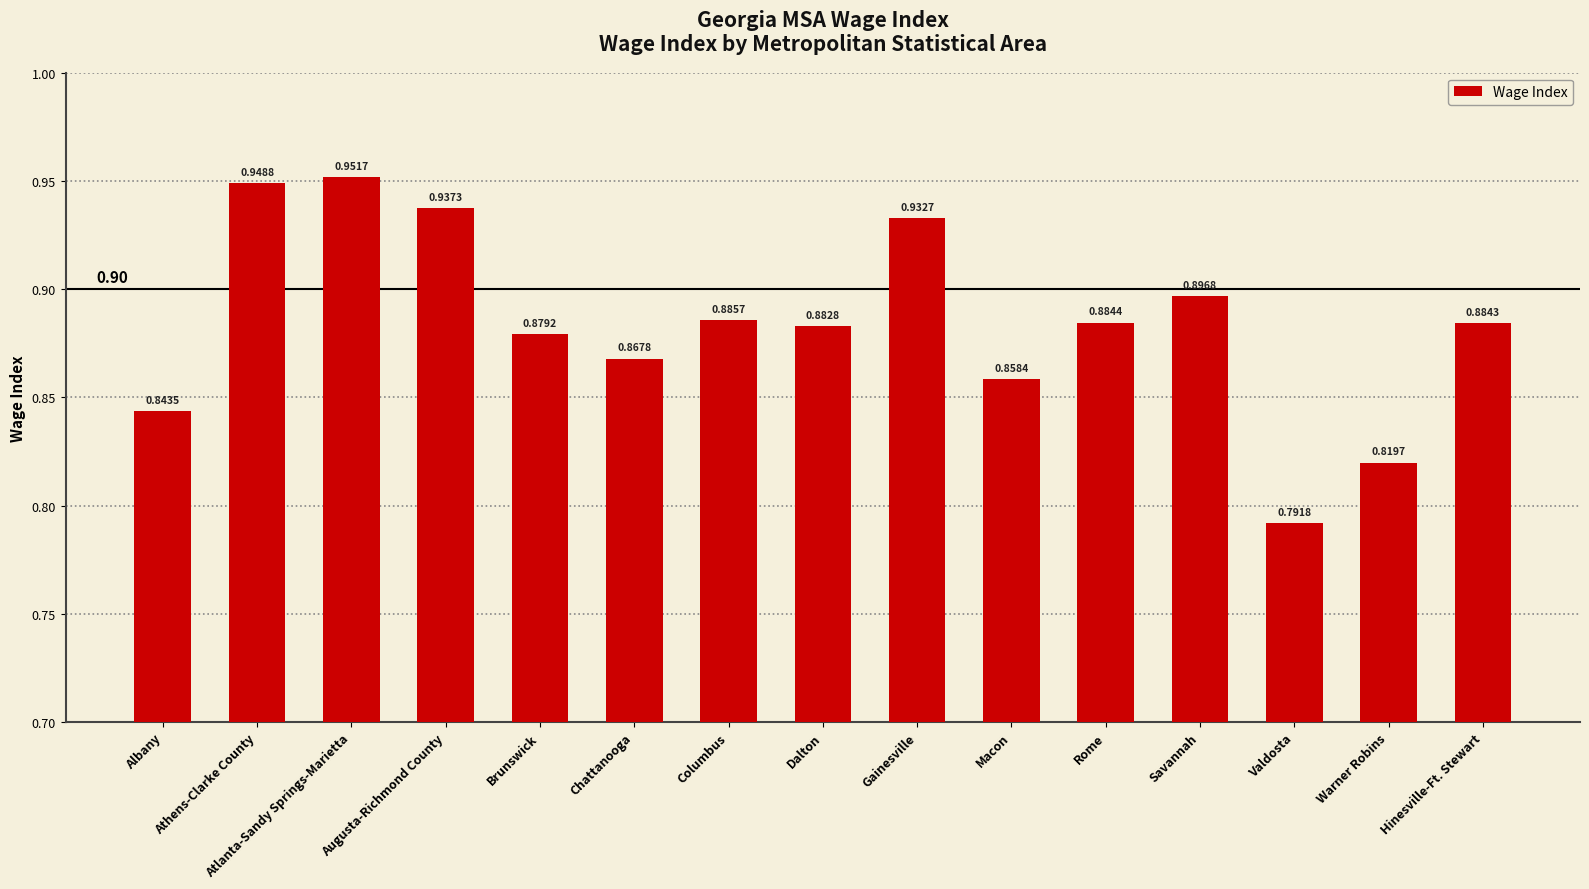

What is the sum of the values at Macon and Savannah?

1.8